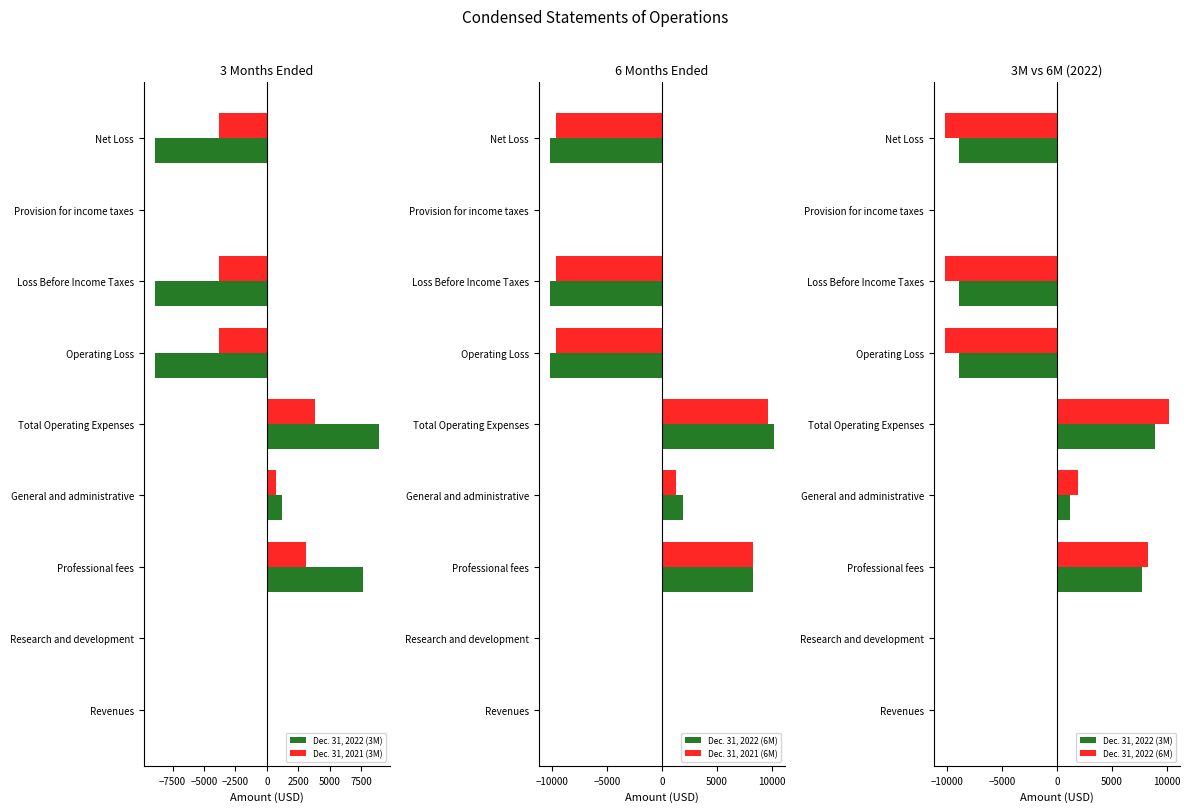

How many series are shown in this chart?

4